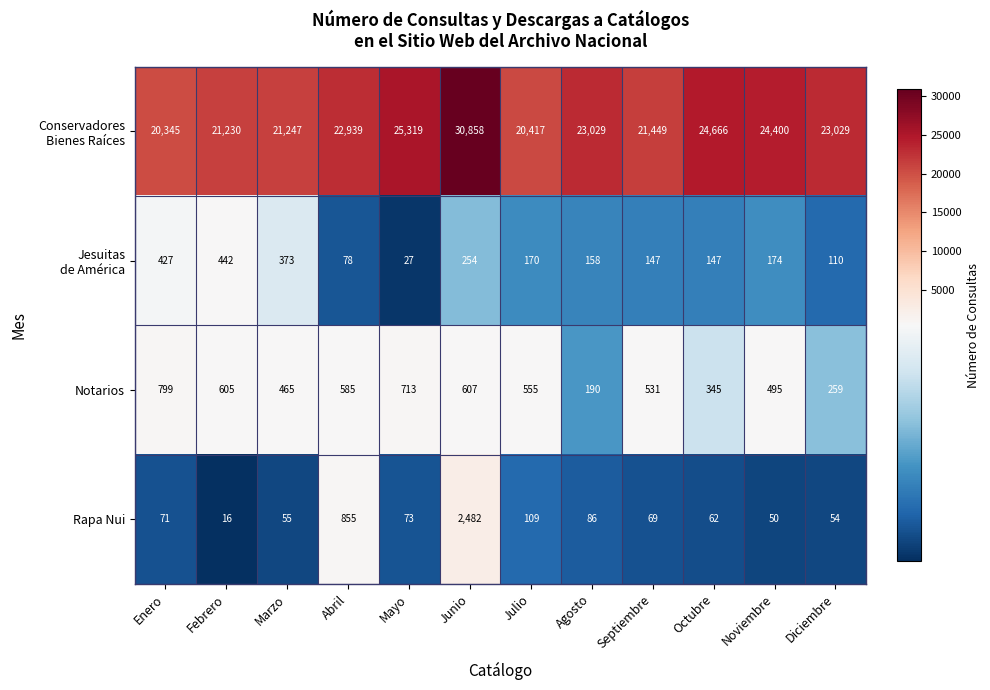

At which label does Rapa Nui reach its minimum?

Febrero